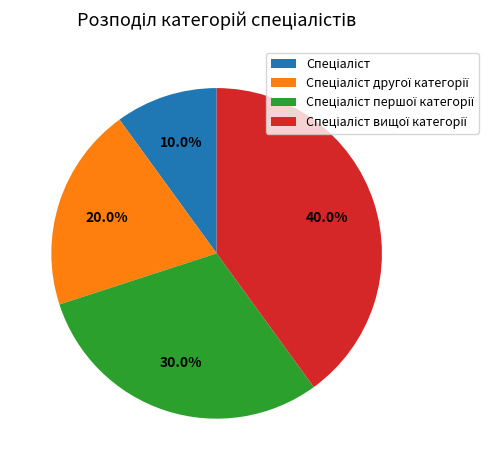

Is there any slice that represents more than half of the pie?

No